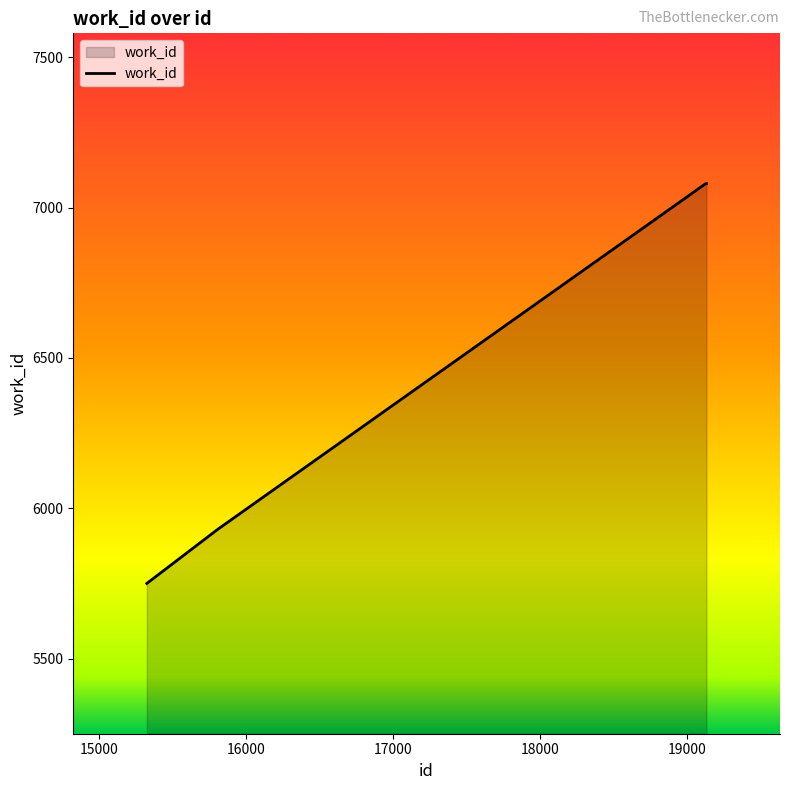

What is the smallest value displayed?

5750